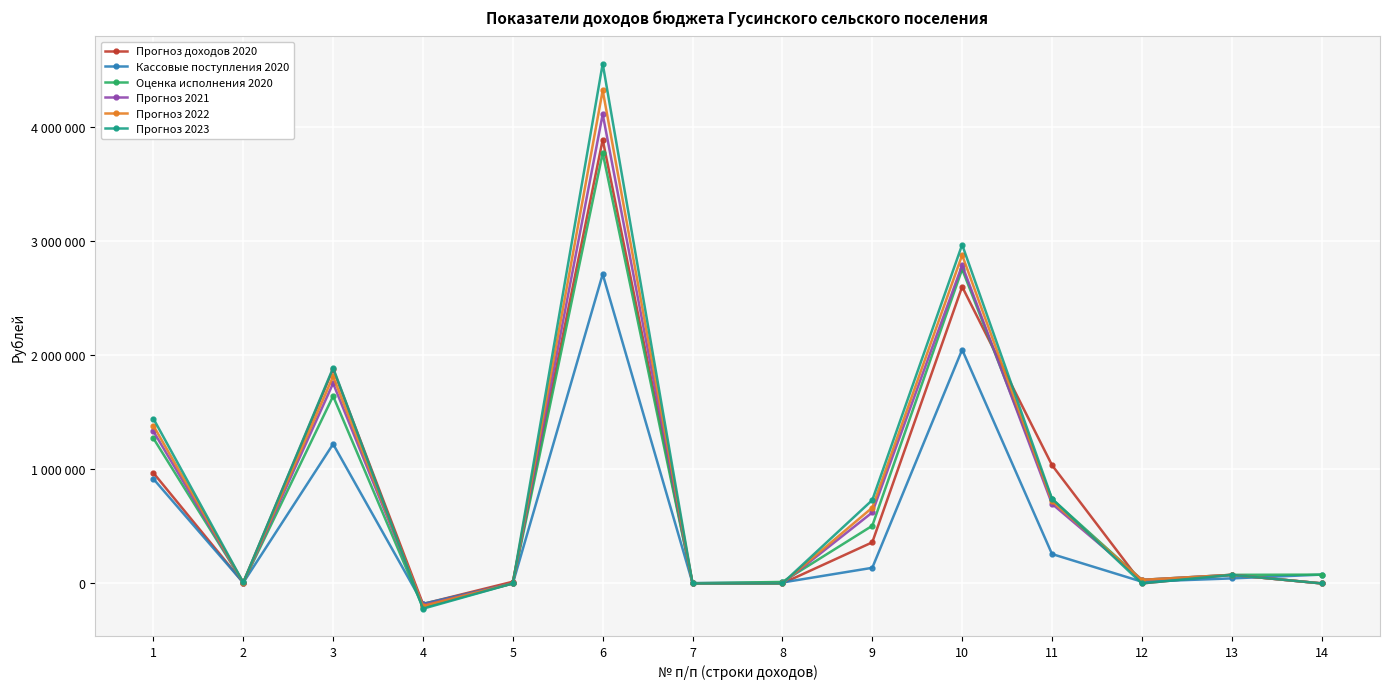

Rank the series by their maximum value, from highest to lowest.

Прогноз 2023, Прогноз 2022, Прогноз 2021, Прогноз доходов 2020, Оценка исполнения 2020, Кассовые поступления 2020